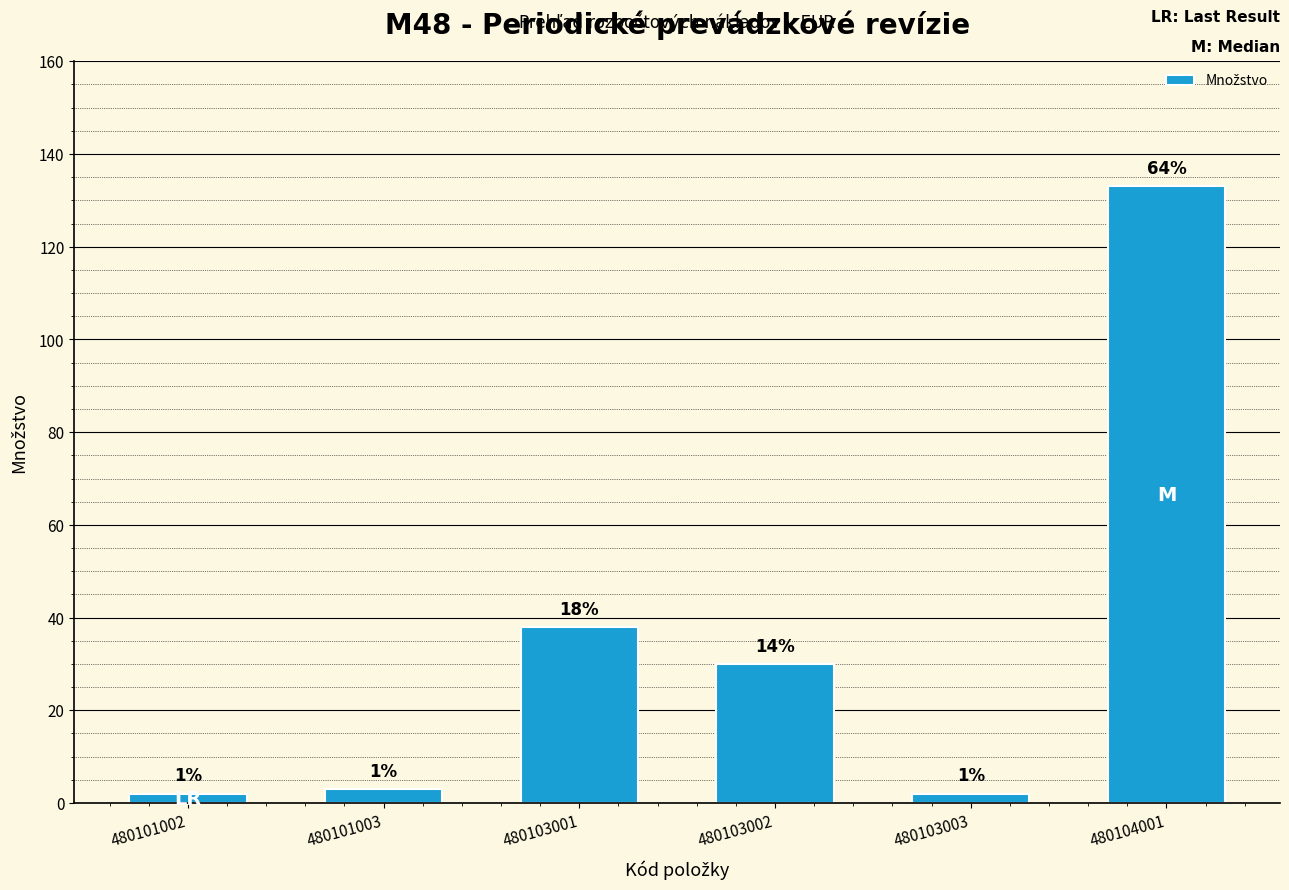

Which category has the highest value across all series?

480104001